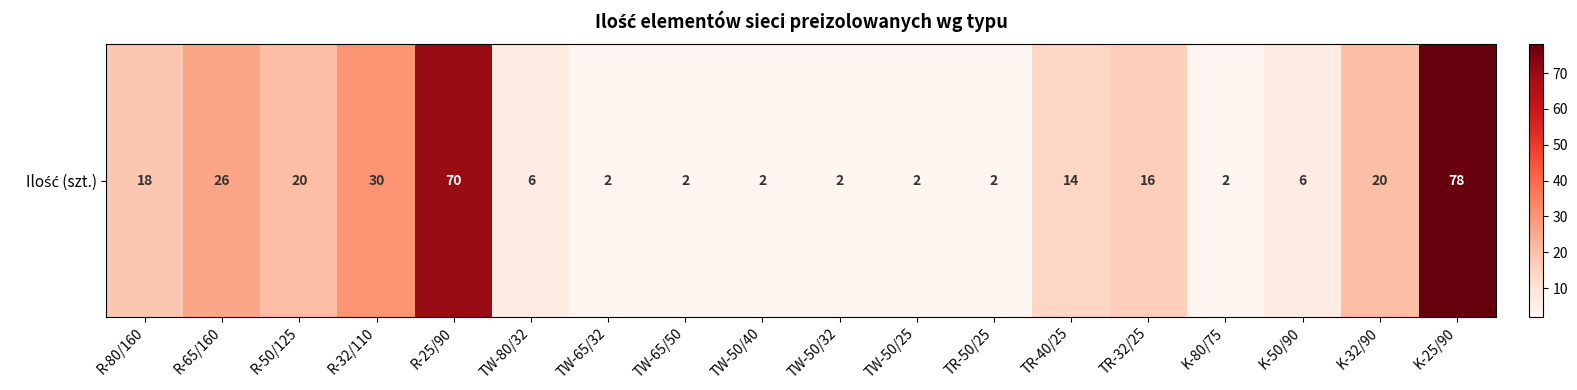

Approximately how many times larger is the value at TR-32/25 compared to TW-65/32?

8.0